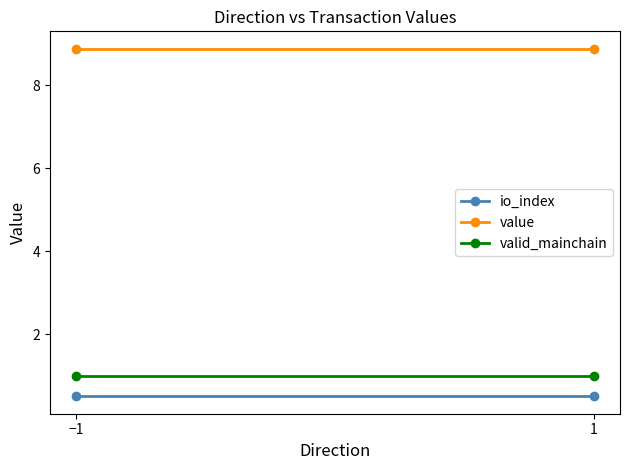

Rank the series by their maximum value, from highest to lowest.

value, valid_mainchain, io_index